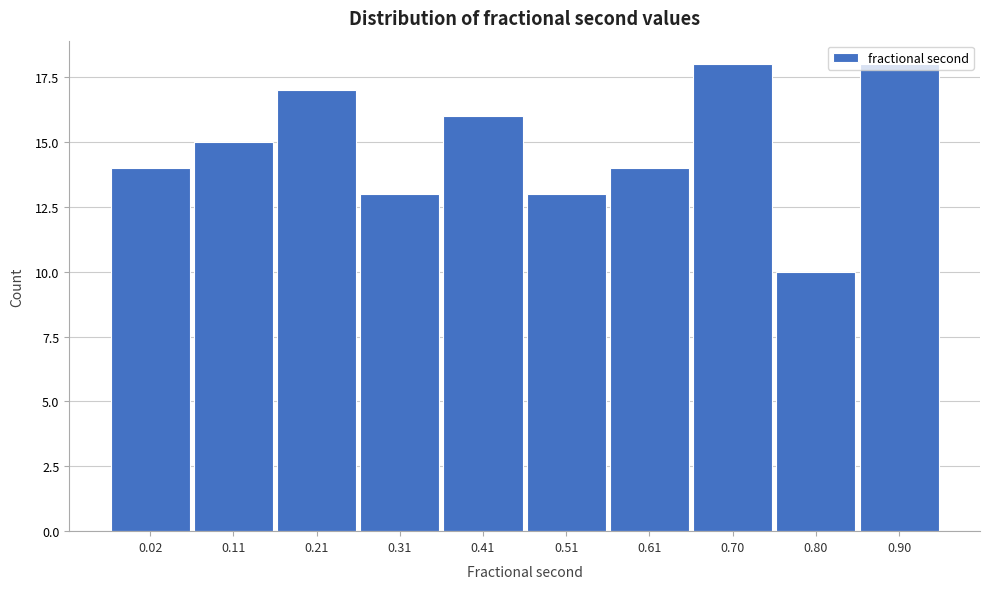

The chart shows a value of 8 at 0.70. True or false?

False